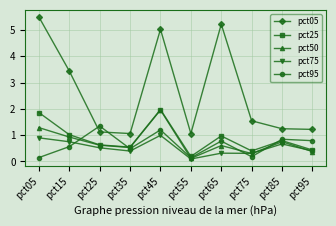

At which category is the sum across all series the highest?

pct45